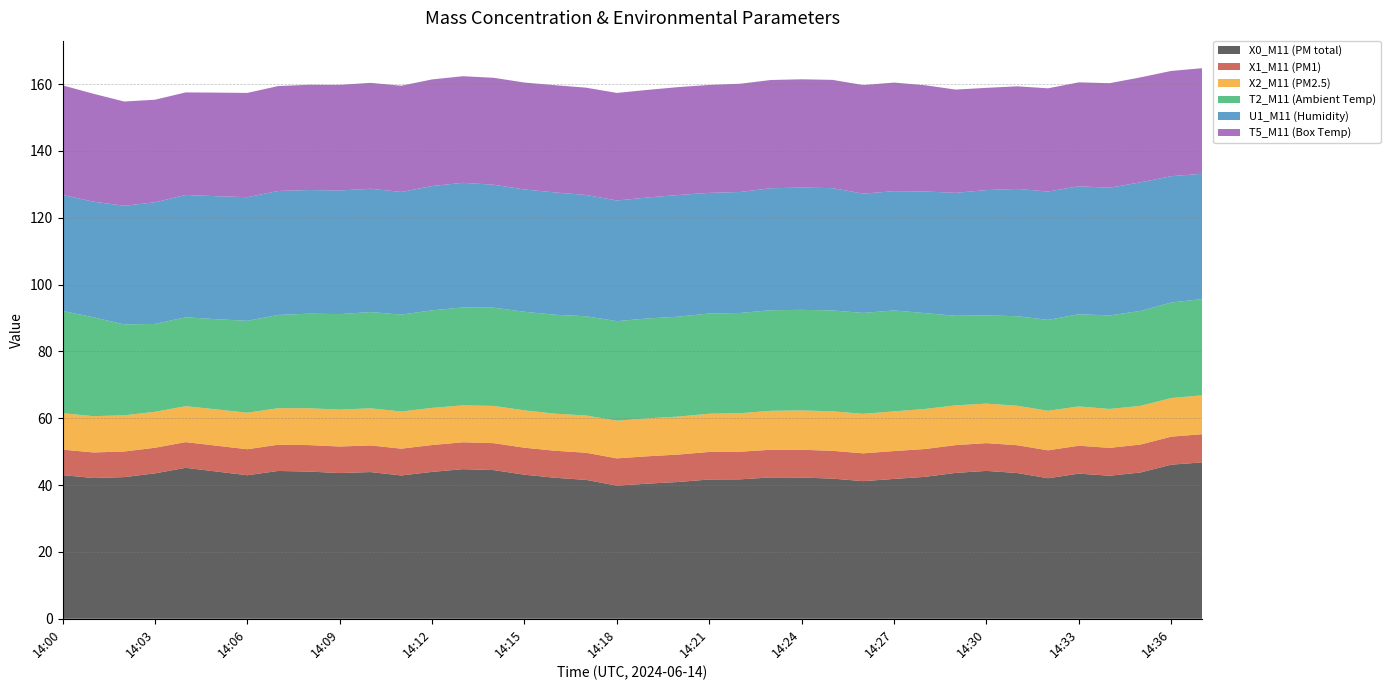

Reading right to left, list all the values displayed in this chart.

X0_M11 (PM total): 46.8	46.1	43.8	42.8	43.4	42.1	43.6	44.3	43.7	42.5	41.9	41.2	42.0	42.3	42.3	41.7	41.7	40.9	40.4	39.9	41.6	42.2	43.1	44.5	44.8	44.0	42.9	43.9	43.6	44.1	44.2	43.0	44.1	45.2	43.5	42.4	42.1	43.0
X1_M11 (PM1): 8.4	8.4	8.4	8.3	8.3	8.4	8.3	8.3	8.3	8.3	8.3	8.3	8.3	8.3	8.3	8.3	8.2	8.2	8.2	8.2	8.1	8.1	8.1	8.1	8.0	8.0	8.0	8.0	7.9	7.9	7.8	7.8	7.7	7.7	7.7	7.7	7.7	7.6
X2_M11 (PM2.5): 11.6	11.6	11.6	11.6	11.8	11.8	11.8	11.8	11.9	12.0	11.9	11.8	11.8	11.8	11.7	11.5	11.4	11.4	11.3	11.3	11.2	11.1	11.2	11.1	11.1	11.1	11.1	11.1	11.0	11.0	10.9	10.9	10.9	10.8	10.8	10.8	10.8	10.9
T2_M11 (Ambient Temp): 28.8	28.6	28.4	28.0	27.6	27.2	26.8	26.4	26.8	28.7	30.2	30.2	30.2	30.1	30.1	30.0	30.0	29.9	29.9	29.8	29.7	29.6	29.5	29.4	29.3	29.2	29.0	28.8	28.6	28.3	27.9	27.5	27.0	26.6	26.3	27.2	29.6	30.6
U1_M11 (Humidity): 37.5	37.8	38.5	38.2	38.3	38.4	38.1	37.5	36.8	36.4	35.7	35.7	36.6	36.6	36.5	36.2	36.1	36.4	36.2	36.1	36.3	36.6	36.6	36.8	37.3	37.2	36.7	36.9	37.0	37.0	37.1	37.0	36.8	36.6	36.4	35.5	34.6	34.7
T5_M11 (Box Temp): 31.6	31.5	31.4	31.3	31.1	30.9	30.7	30.6	30.9	31.8	32.5	32.5	32.4	32.4	32.4	32.4	32.3	32.3	32.2	32.2	32.1	32.1	32.0	32.0	31.9	31.9	31.8	31.7	31.6	31.5	31.4	31.2	31.0	30.7	30.7	31.2	32.3	32.8